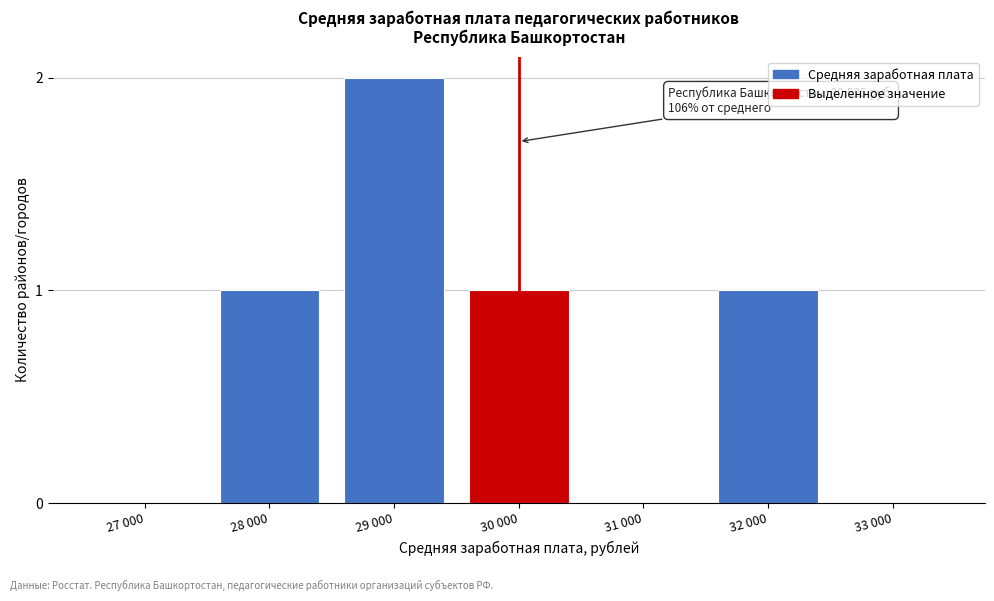

Reading left to right, what are all the values shown in this chart?

27 000=0	28 000=1	29 000=2	30 000=1	31 000=0	32 000=1	33 000=0